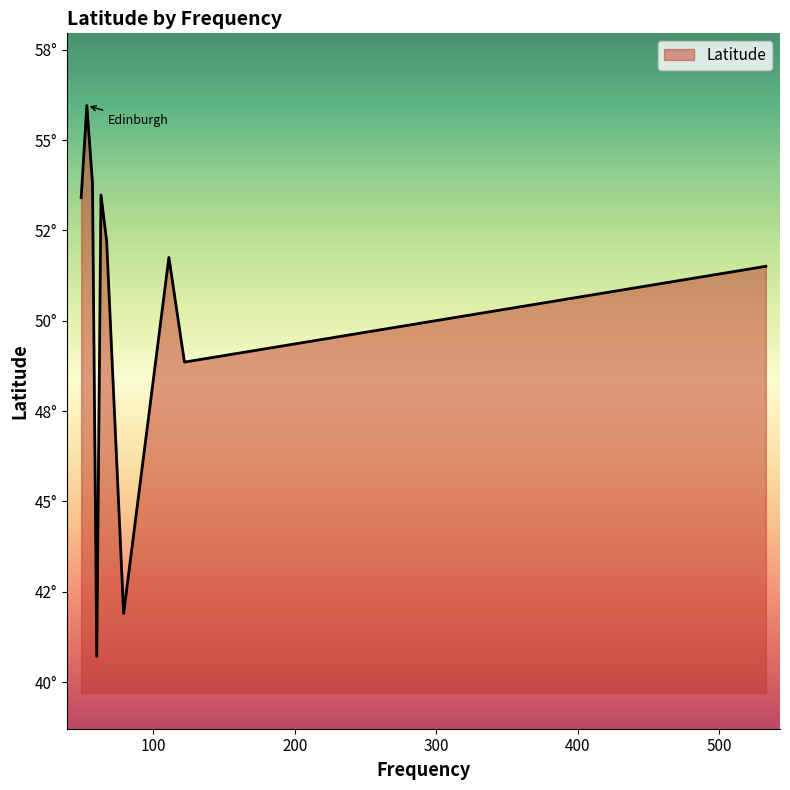

Rank the categories by value from highest to lowest.

Edinburgh, Leeds, Manchester, Liverpool, Cambridge, Oxford, London, Paris, Rome, New_York